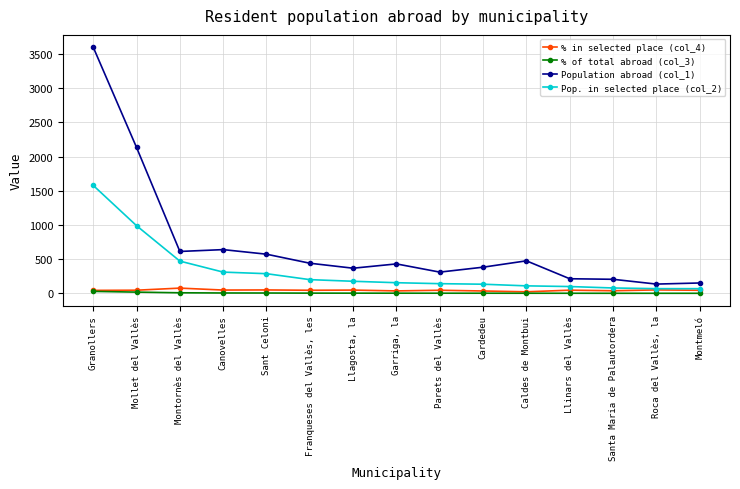

Which label corresponds to the largest value in the chart?

Granollers